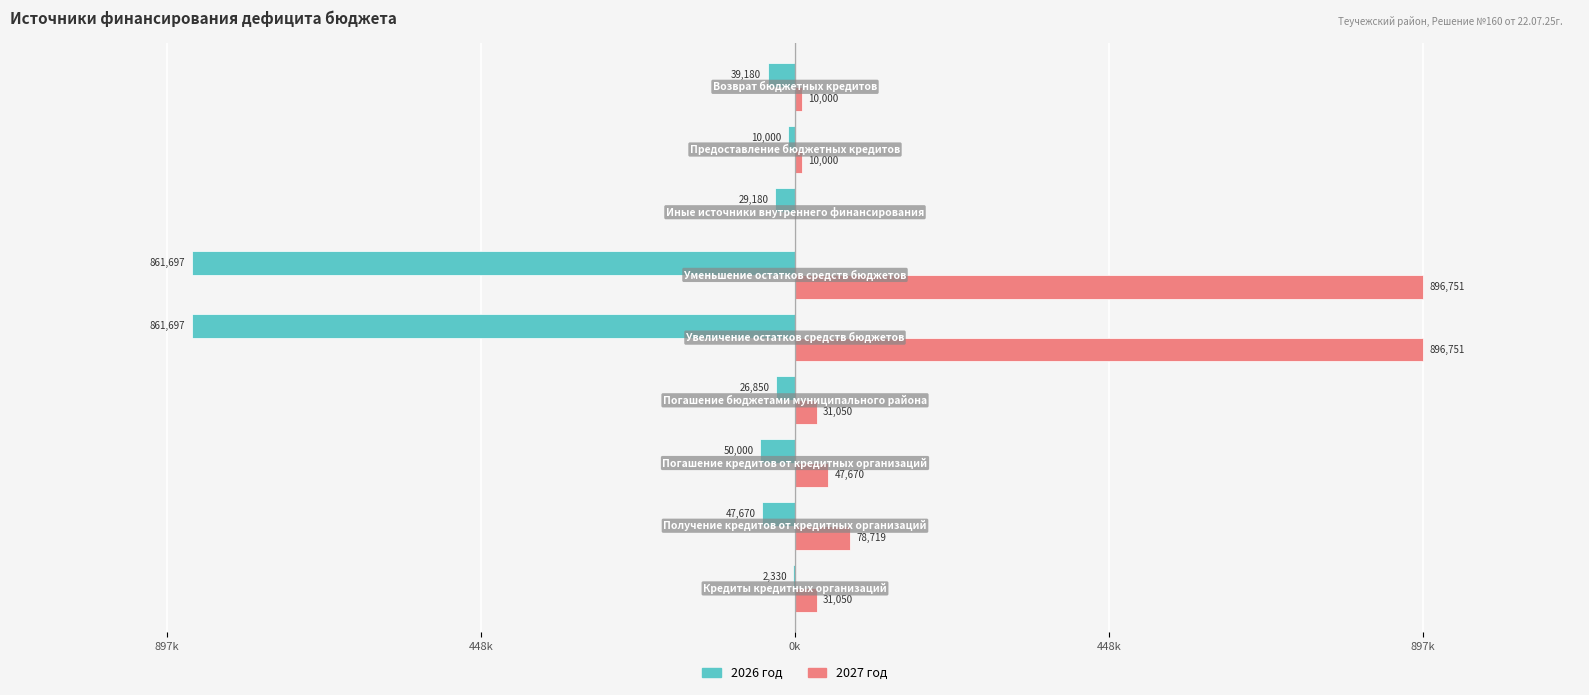

What are all the series names shown in the legend?

2026 год, 2027 год